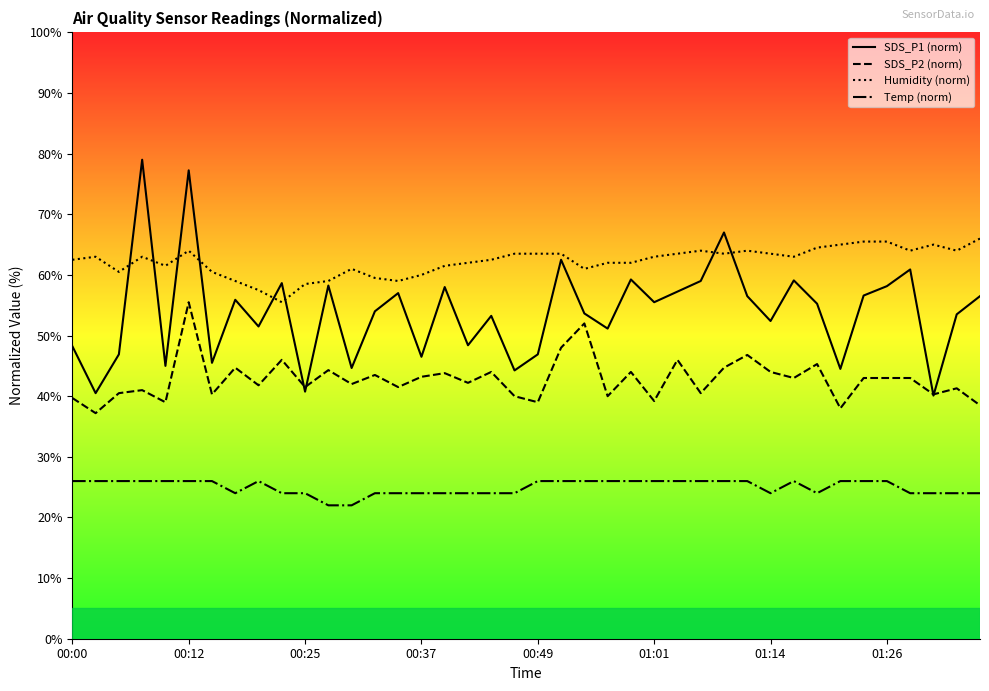

True or false: SDS_P2 (norm) has a value of 25.2 at 00:37.

False